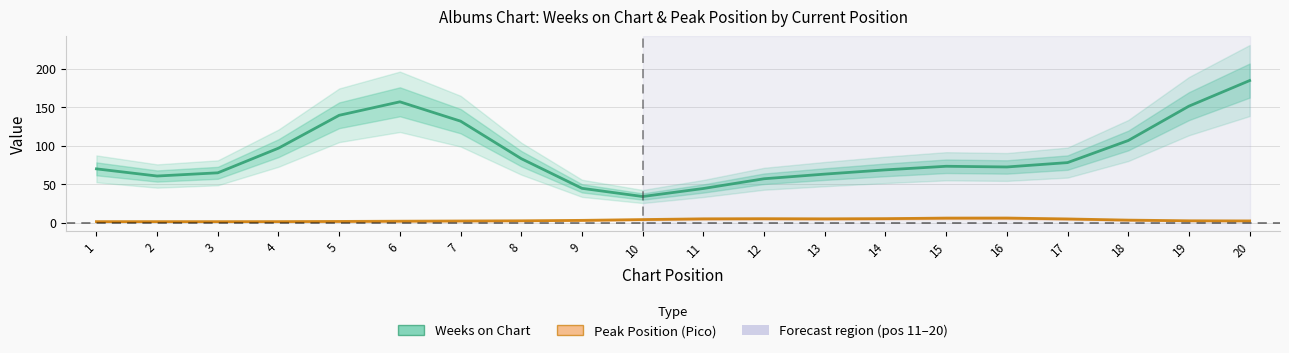

What is the value of the Peak Position (Pico) point at the 3rd from the left?

1.3